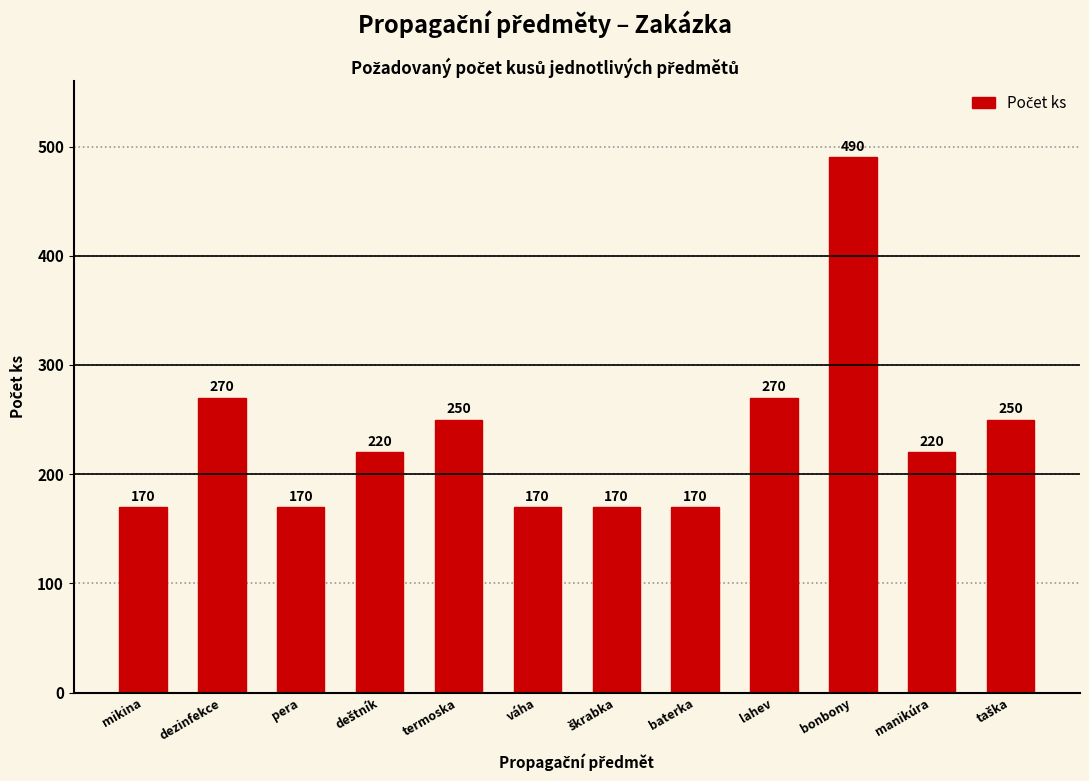

What is the sum of all values?

2820